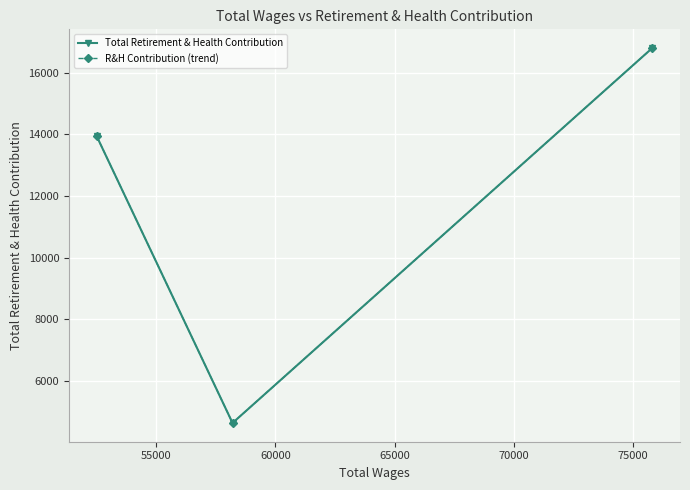

Does the chart display data point markers on the line(s)?

Yes